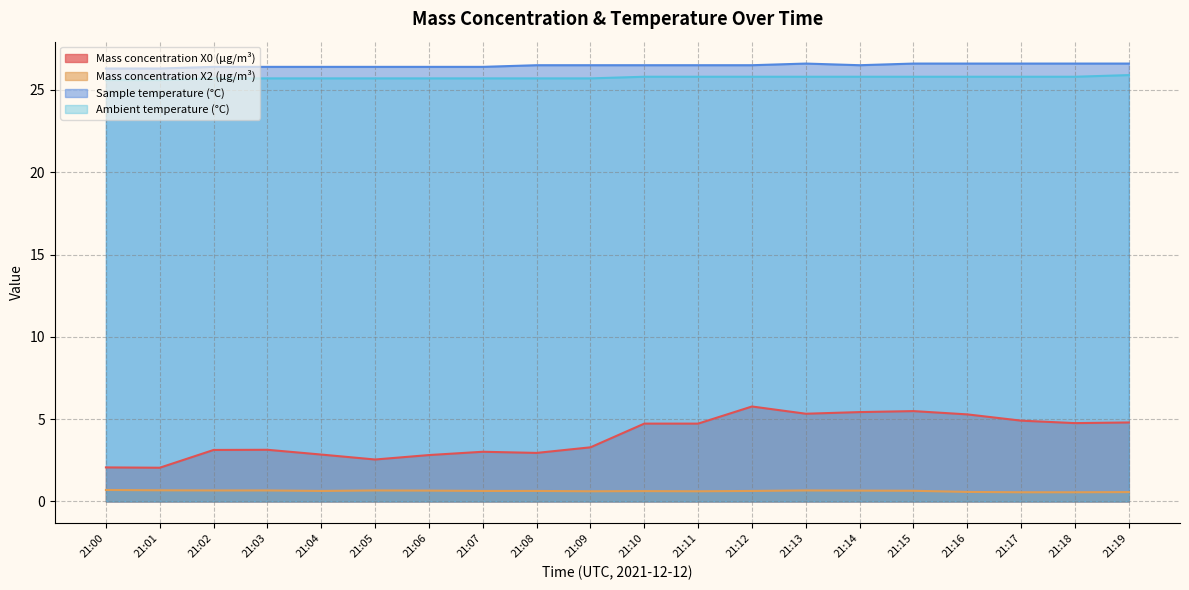

Reading left to right, list all the values displayed in this chart.

Mass concentration X0 (μg/m³): 2.1	2.0	3.1	3.1	2.9	2.5	2.8	3.0	3.0	3.3	4.7	4.7	5.8	5.3	5.4	5.5	5.3	4.9	4.8	4.8
Mass concentration X2 (μg/m³): 0.7	0.7	0.7	0.7	0.6	0.7	0.7	0.6	0.6	0.6	0.6	0.6	0.6	0.7	0.7	0.7	0.6	0.6	0.6	0.6
Sample temperature (°C): 26.3	26.3	26.4	26.4	26.4	26.4	26.4	26.4	26.5	26.5	26.5	26.5	26.5	26.6	26.5	26.6	26.6	26.6	26.6	26.6
Ambient temperature (°C): 25.6	25.6	25.7	25.7	25.7	25.7	25.7	25.7	25.7	25.7	25.8	25.8	25.8	25.8	25.8	25.8	25.8	25.8	25.8	25.9